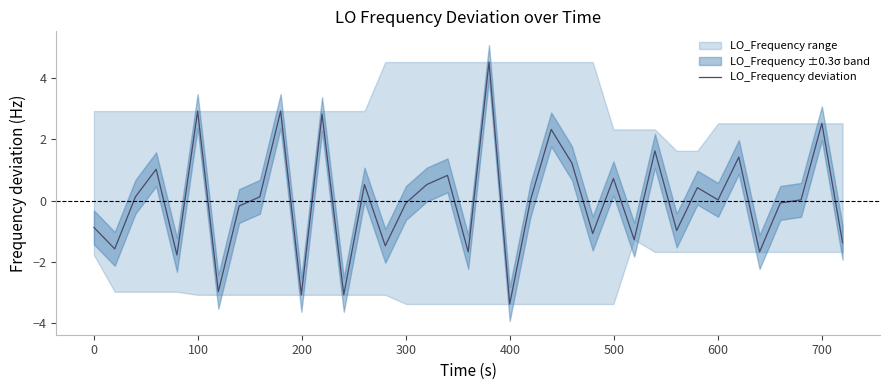

What is the lowest value of the LO_Frequency deviation series?

-3.4